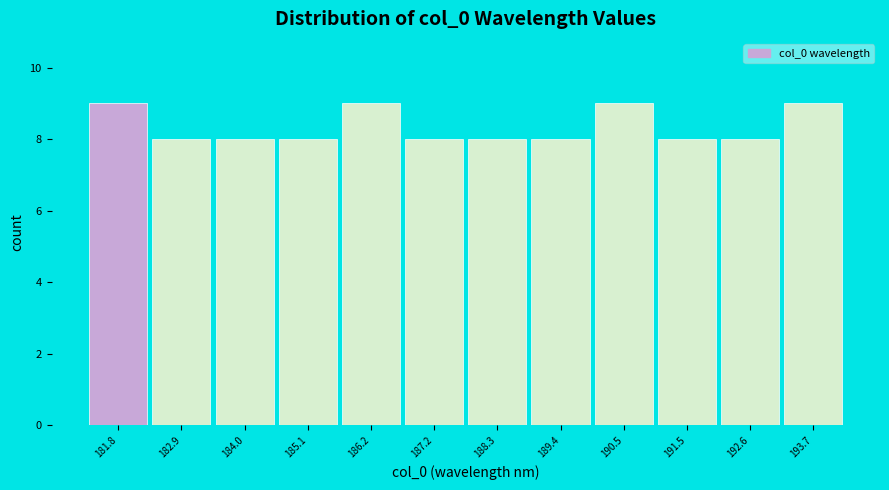

Reading left to right, transcribe all the data shown in this chart.

9	8	8	8	9	8	8	8	9	8	8	9